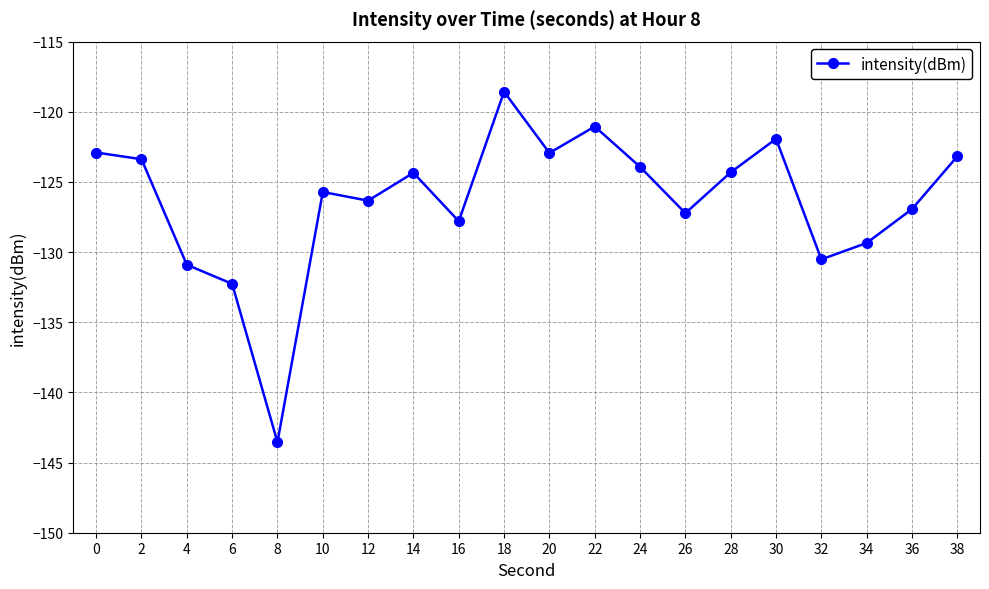

What is the sum of the values at 36 and 8?

-270.5